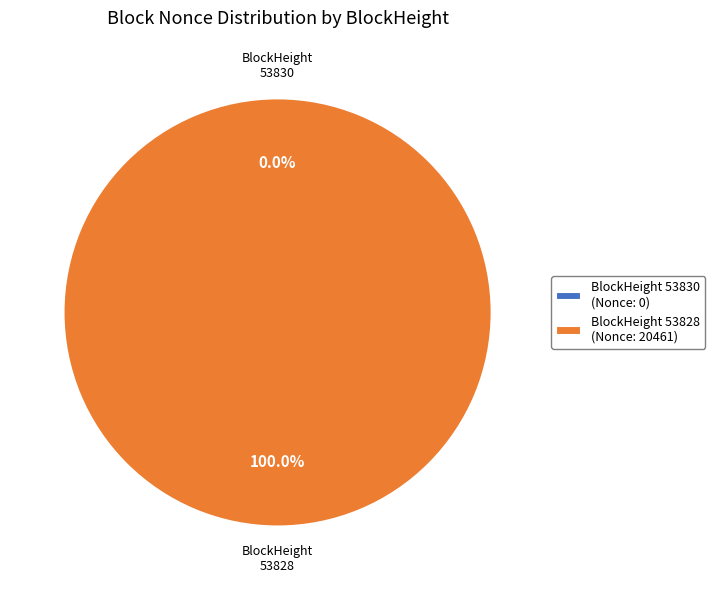

Which category has the smallest portion of the pie?

53830